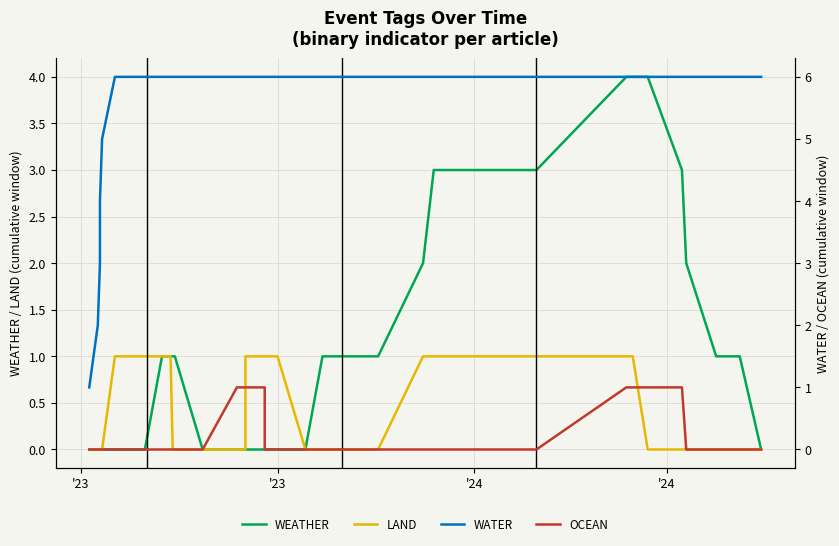

What are all the series names shown in the legend?

WEATHER, LAND, WATER, OCEAN